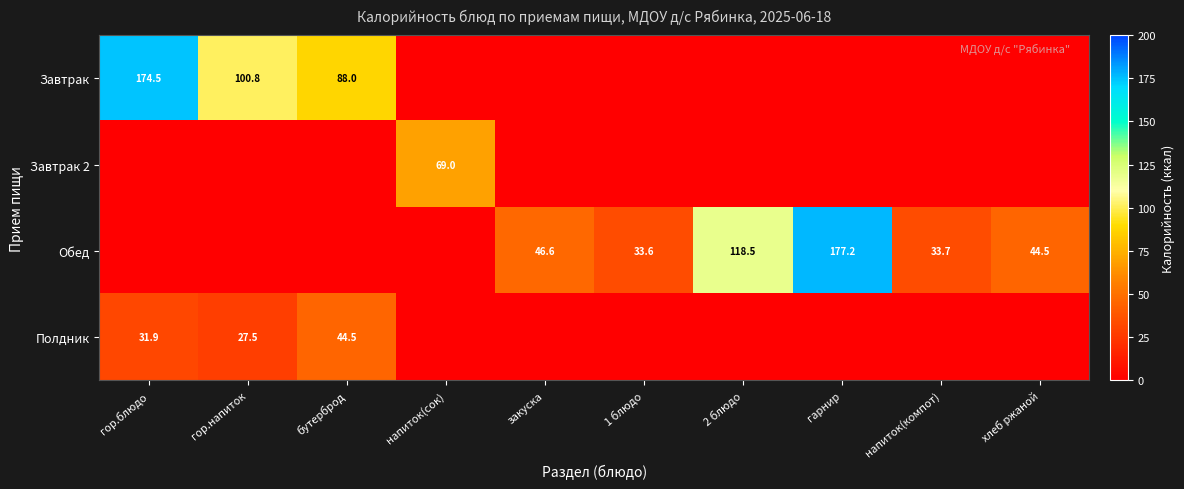

The Завтрак series shows 88.0 at бутерброд. True or false?

True